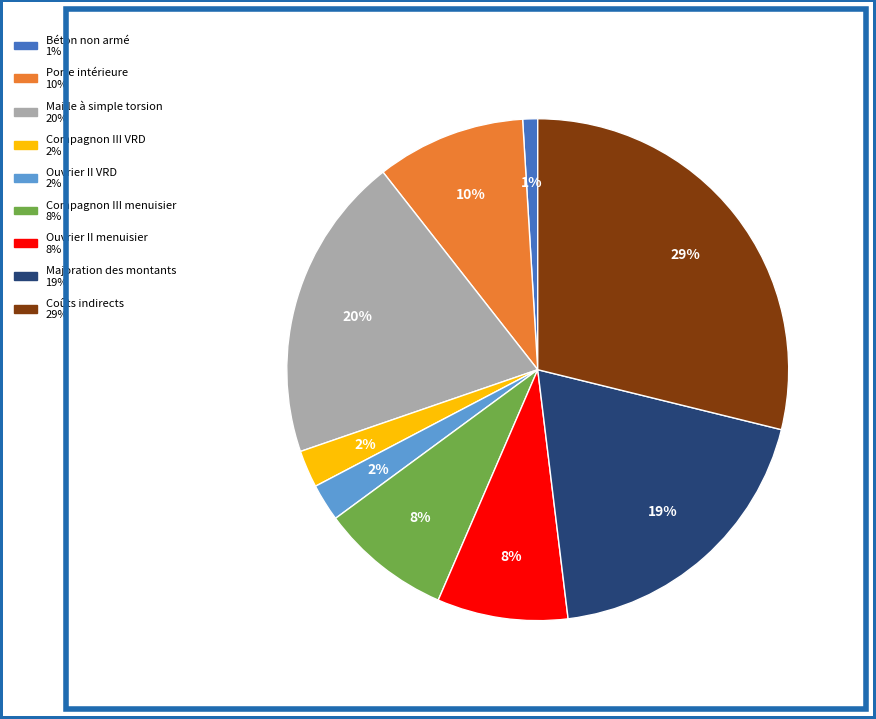

Between Béton non armé and Compagnon III menuisier, which is larger?

Compagnon III menuisier